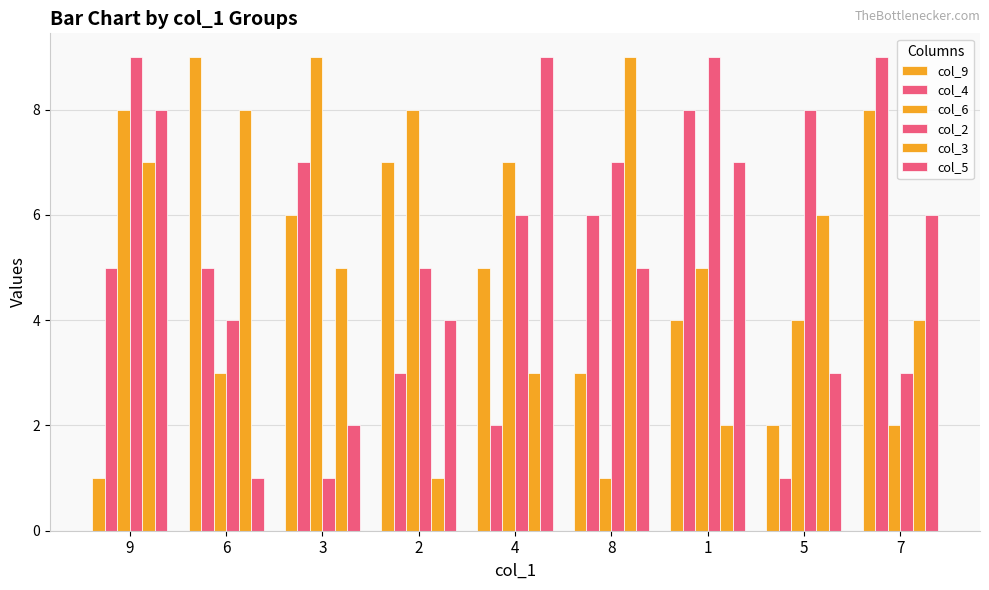

How many bars are there in total?

54